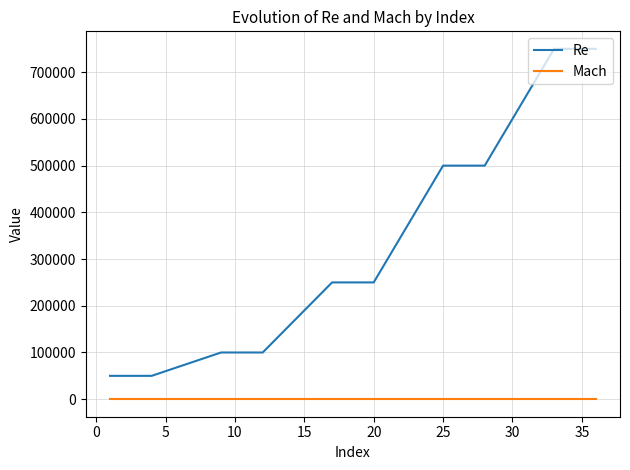

What is the maximum value shown in the chart?

750000.0